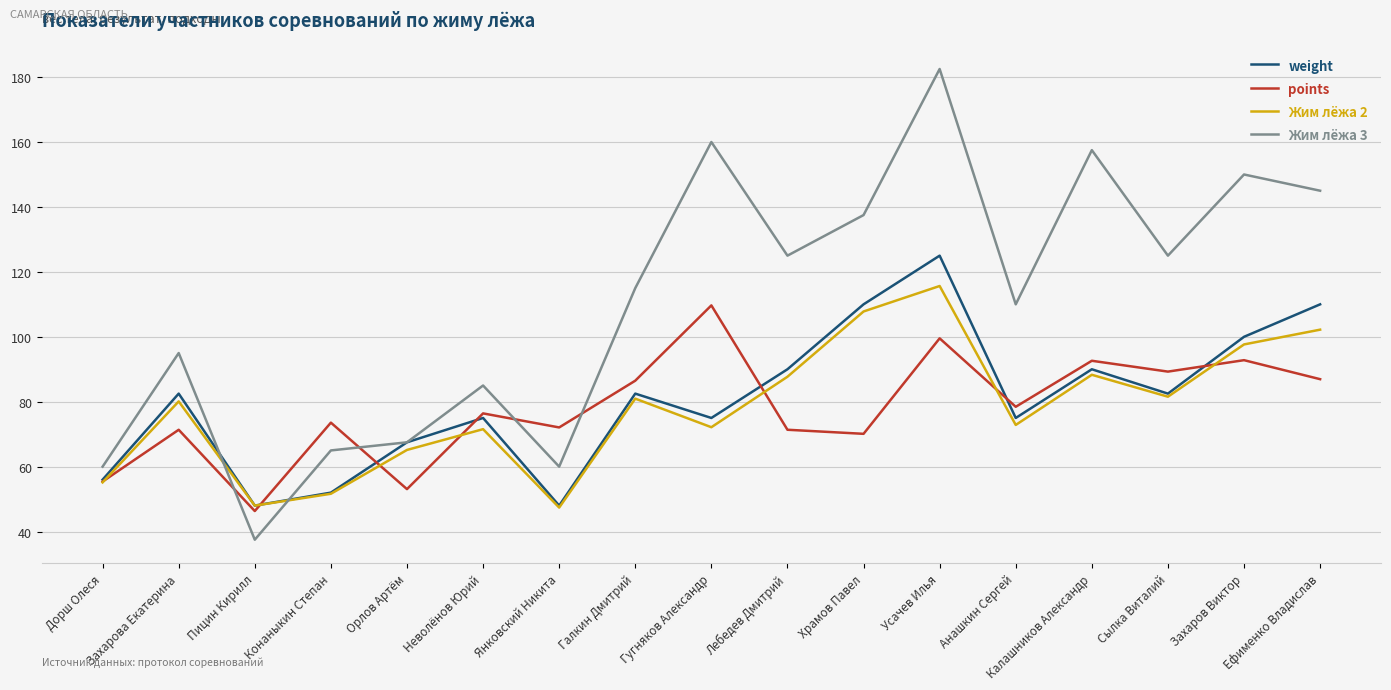

Which series changed the most between Гугняков Александр and Усачев Илья?

weight